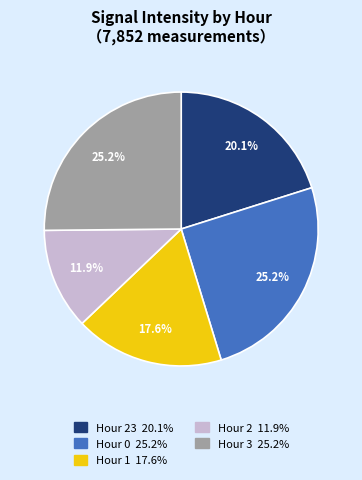

Does any single category account for the majority?

No